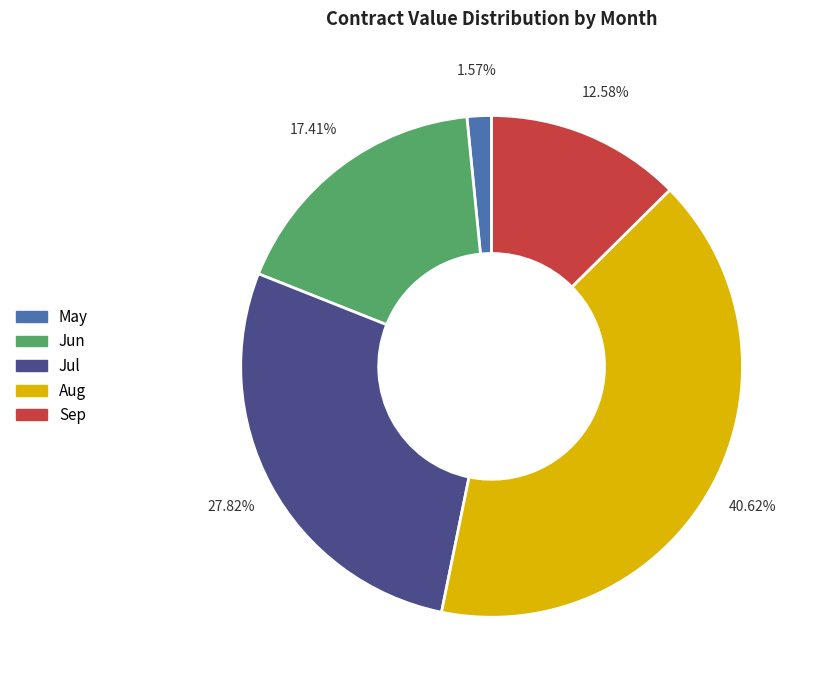

Does any single category account for the majority?

No